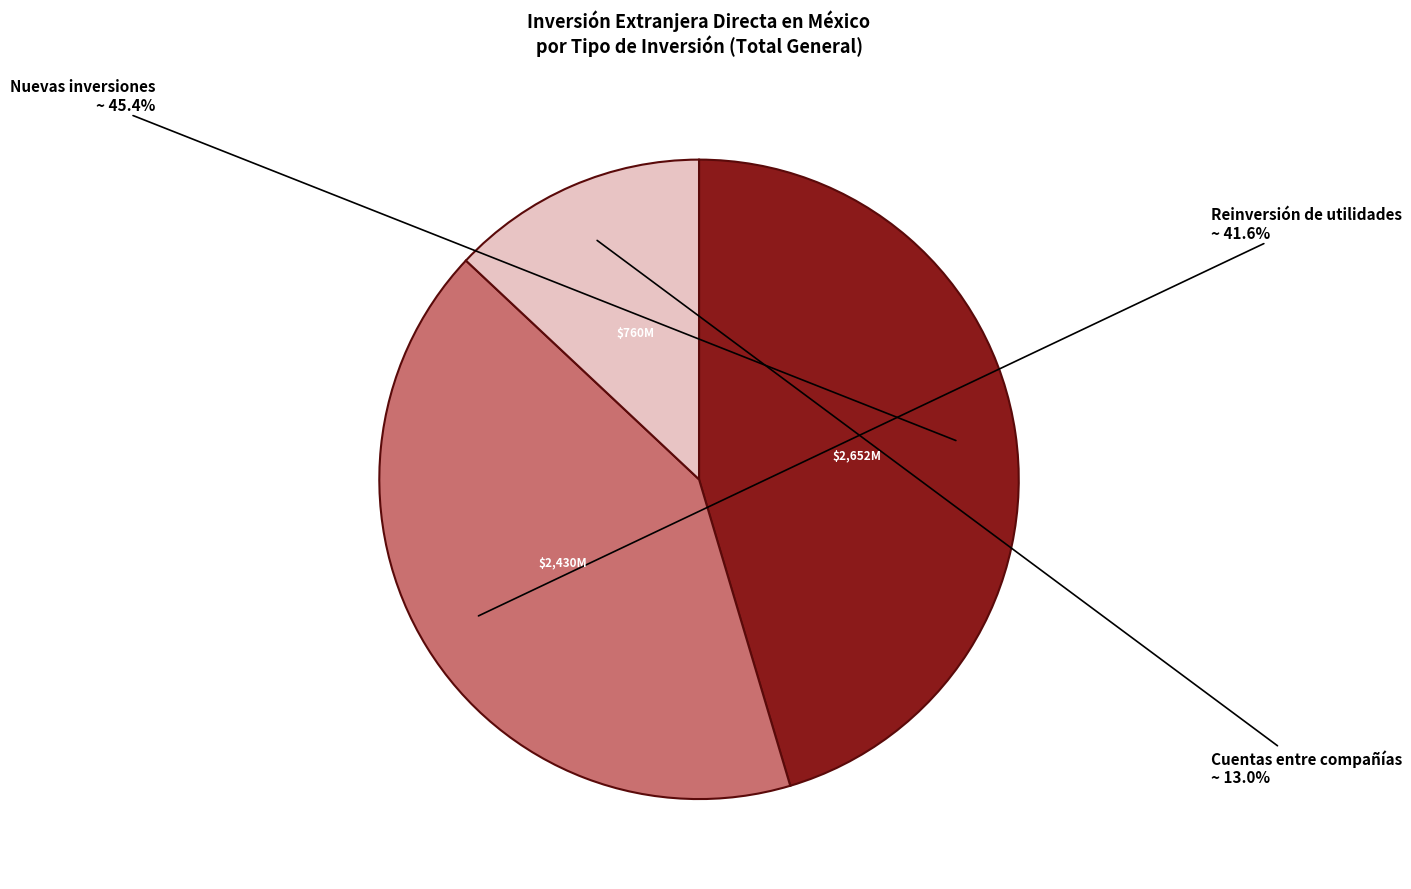

What is the ratio of the value at Reinversión de utilidades to the value at Cuentas entre compañías?

3.2